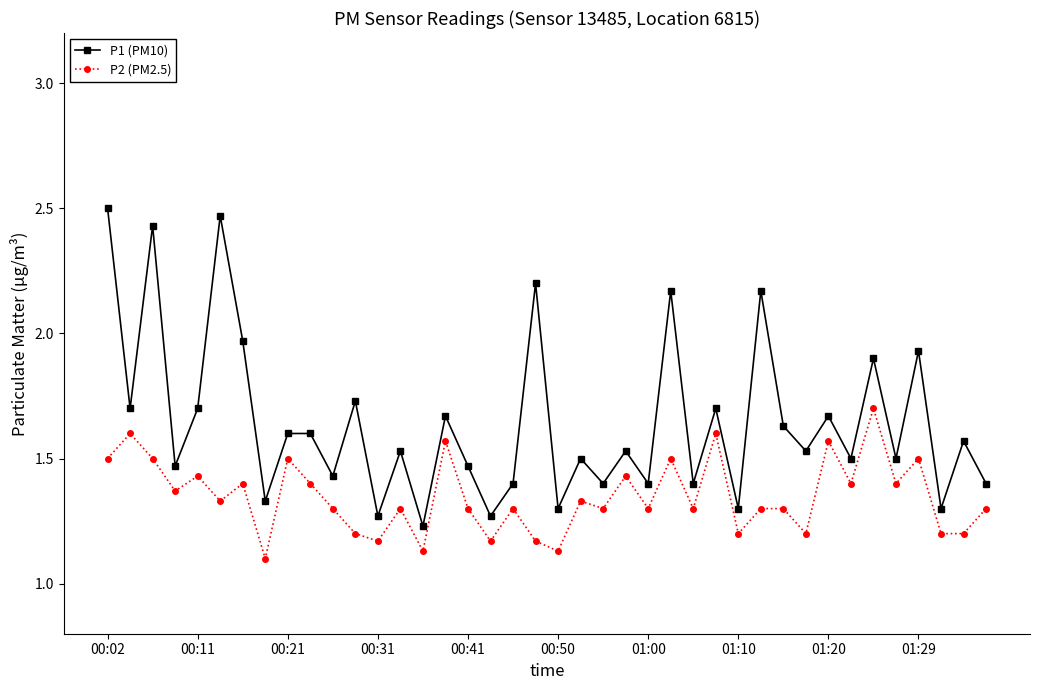

True or false: P1 (PM10) and P2 (PM2.5) intersect in this chart.

False